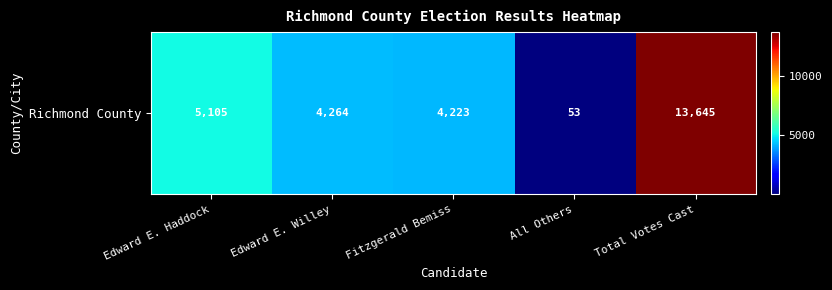

Reading right to left, what are all the values shown in this chart?

13645	53	4223	4264	5105